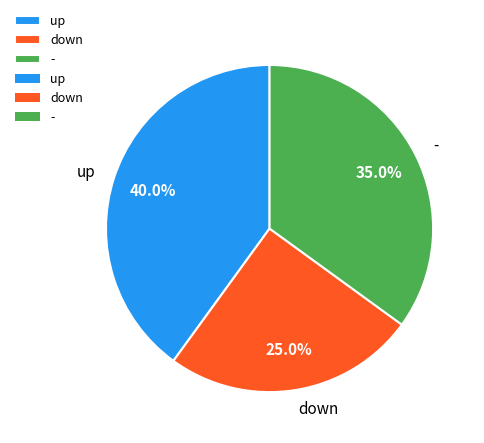

What is the largest slice in the pie chart?

up